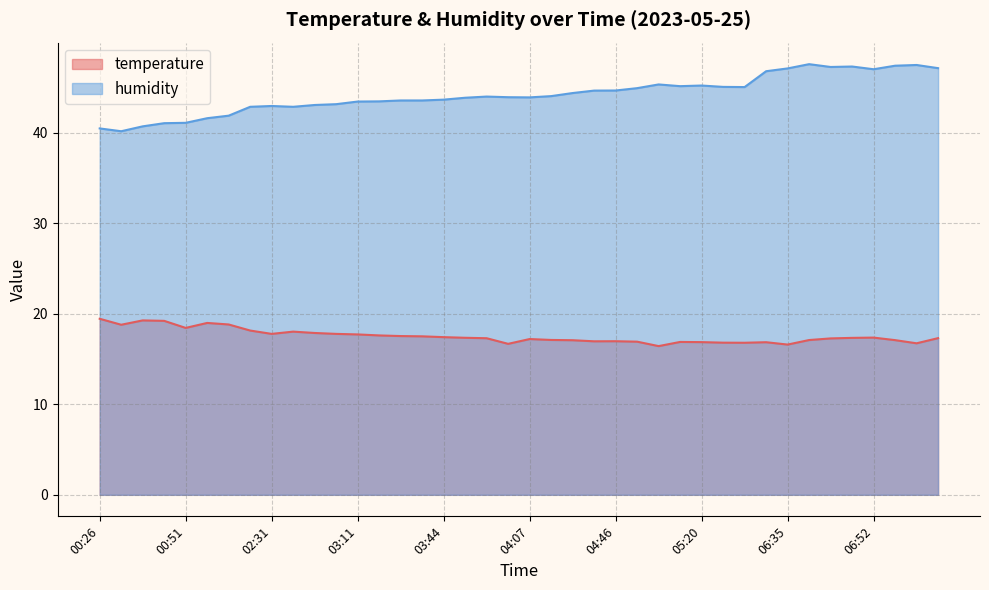

What is the difference between the maximum and minimum values in the humidity line series?

7.4